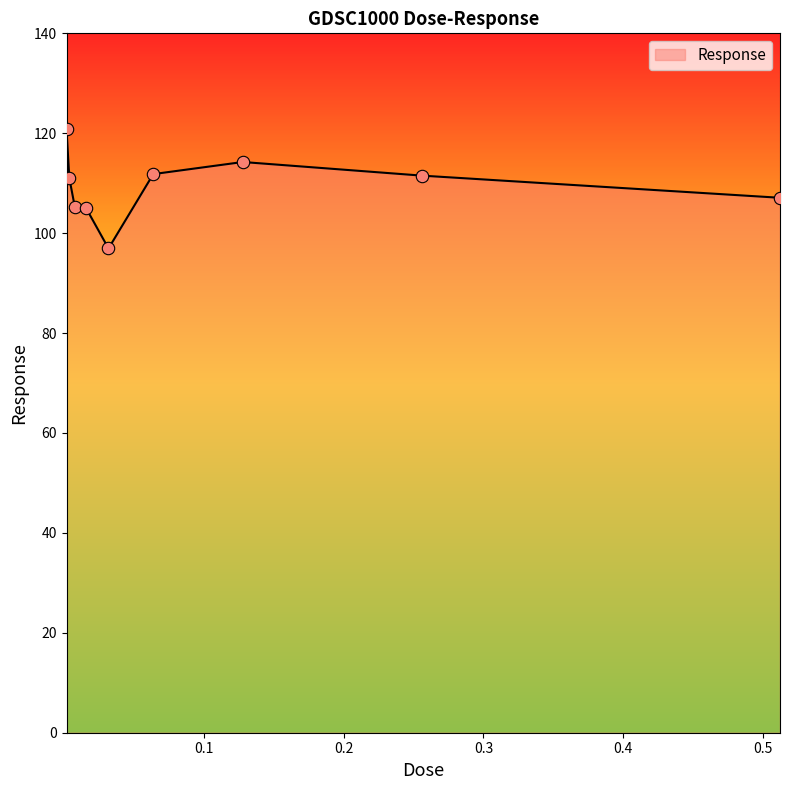

What is the smallest value displayed?

96.9